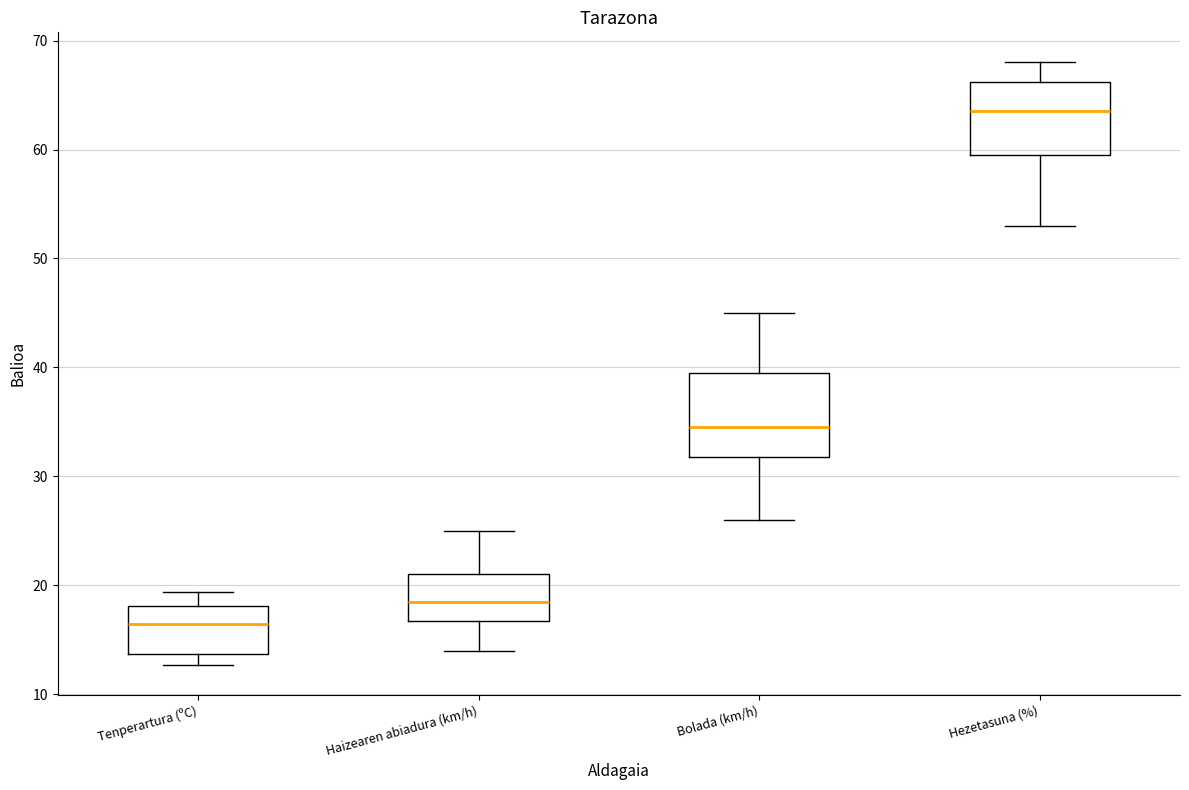

Reading left to right, transcribe this box plot: for each box, give where its median line is, the range the box spans, and where its two whiskers end, as read against the y-axis. The values are not printed on the chart, so give them approximately, as read against the axis.

Tenperartura (ºC): median 16, box 14 to 18, whiskers 13 to 19
Haizearen abiadura (km/h): median 19, box 17 to 21, whiskers 14 to 25
Bolada (km/h): median 35, box 32 to 40, whiskers 26 to 45
Hezetasuna (%): median 64, box 60 to 66, whiskers 53 to 68